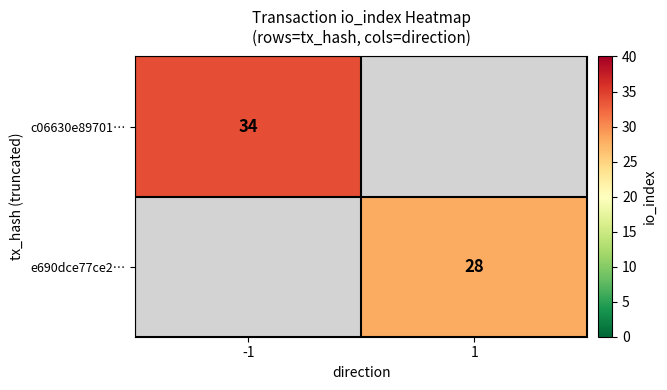

The e690dce77ce2… series shows 28 at 1. True or false?

True